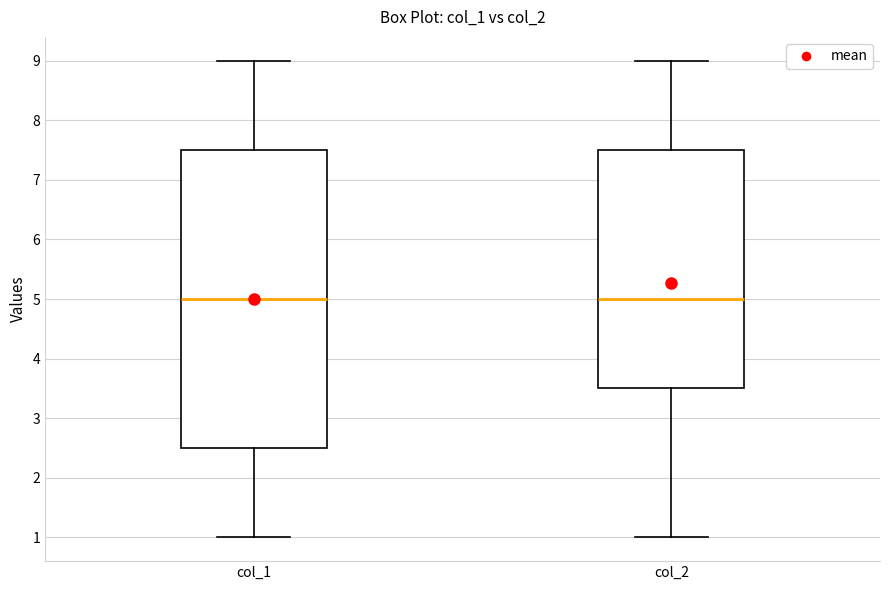

Comparing the boxes themselves (not the whiskers), which one is the tallest?

col_1